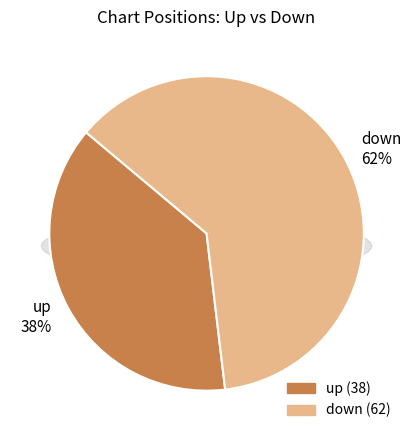

Is it true that down is 62% of the pie?

True